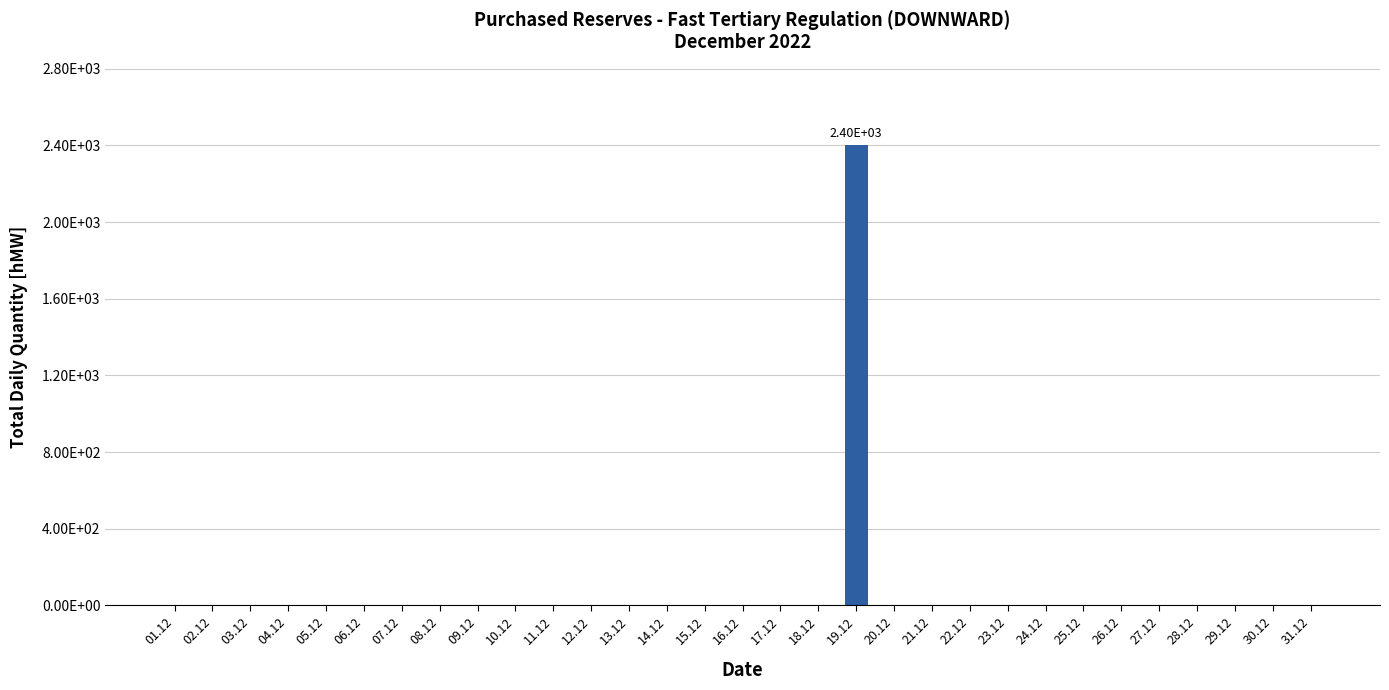

Are the bars horizontal?

No